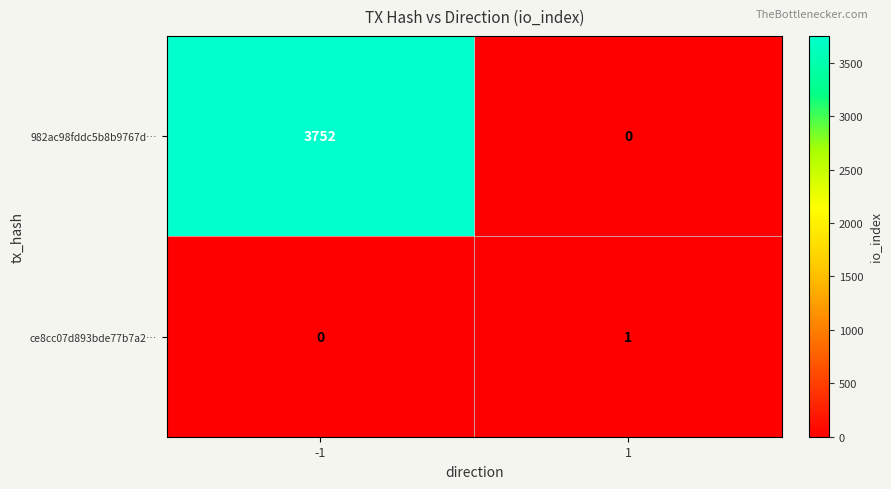

What is the spread (max minus min) of values at 1?

1